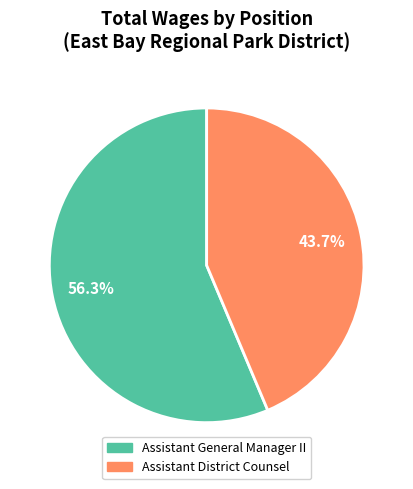

Is it true that Assistant District Counsel is 44% of the pie?

True